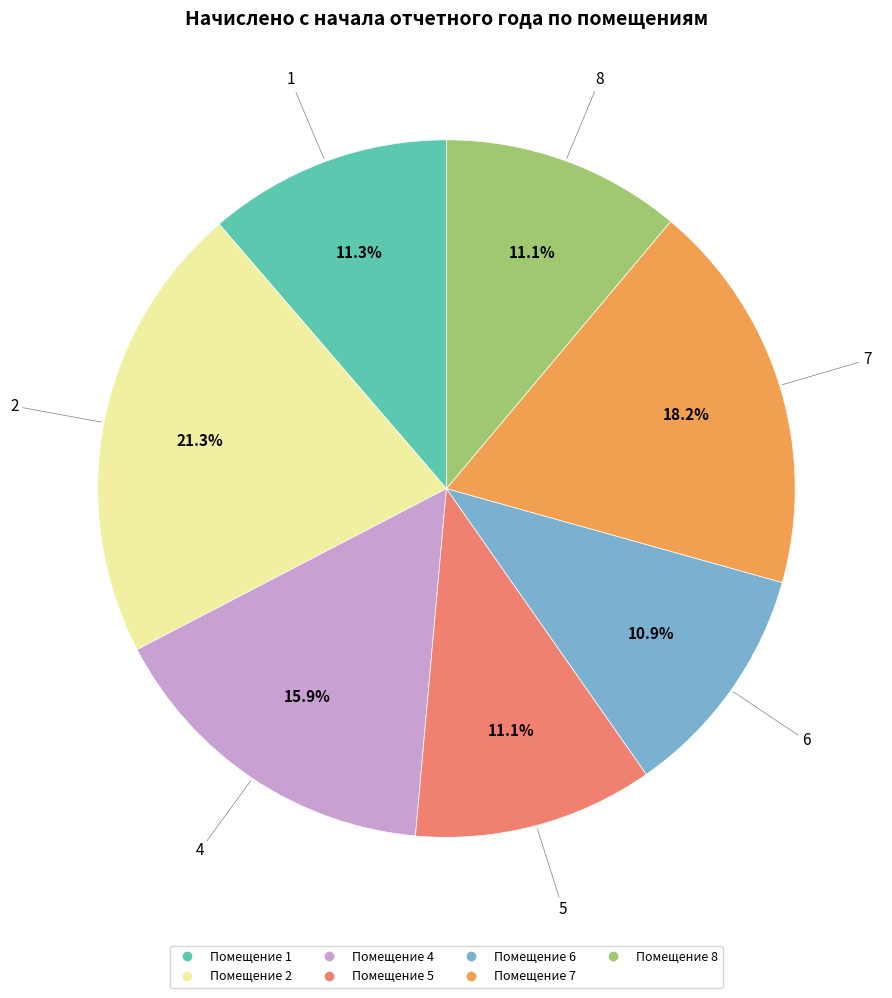

Is there any slice that represents more than half of the pie?

No